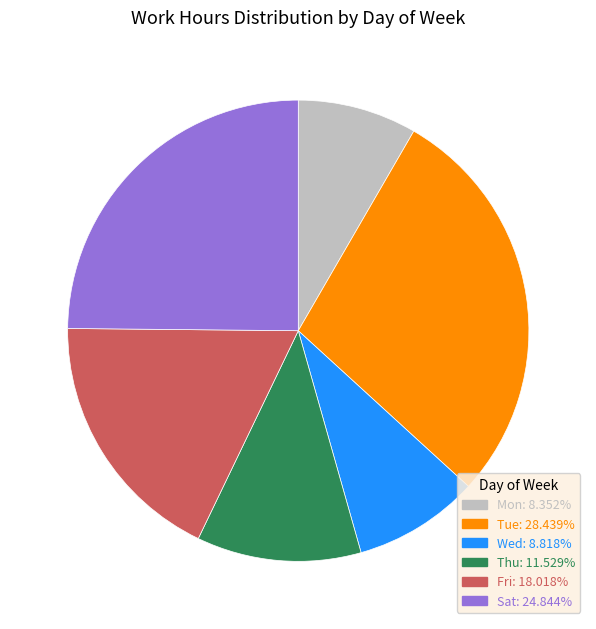

Count the number of slices in the pie.

6